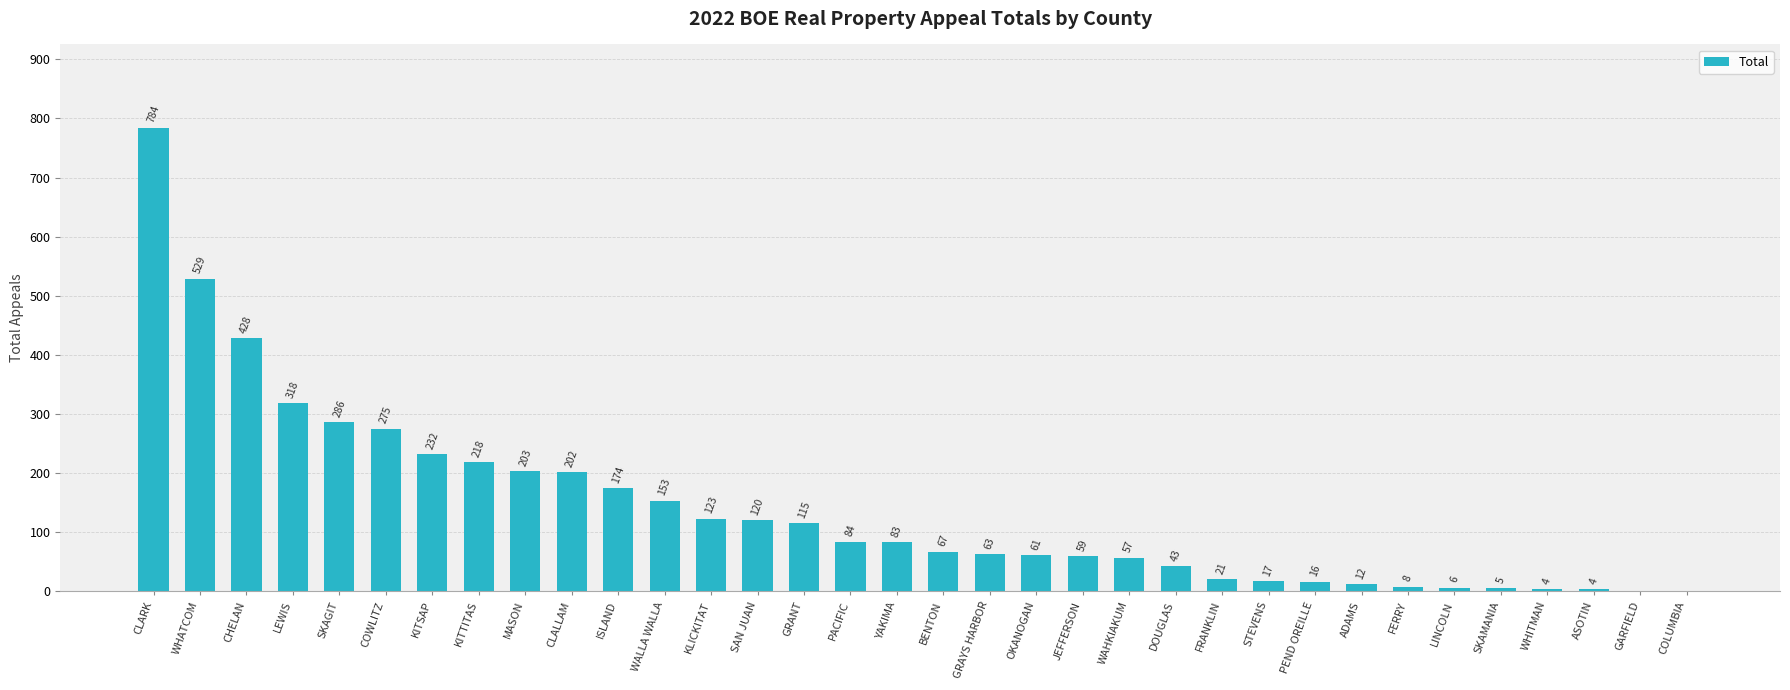

What is the sum of all values?

4770